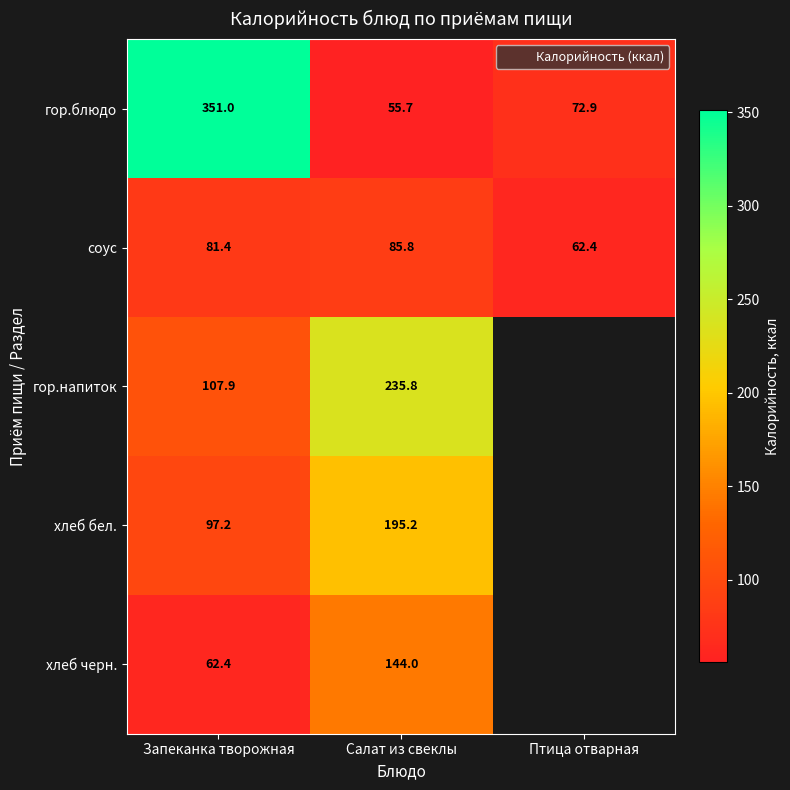

Which label corresponds to the largest value in the chart?

Запеканка творожная